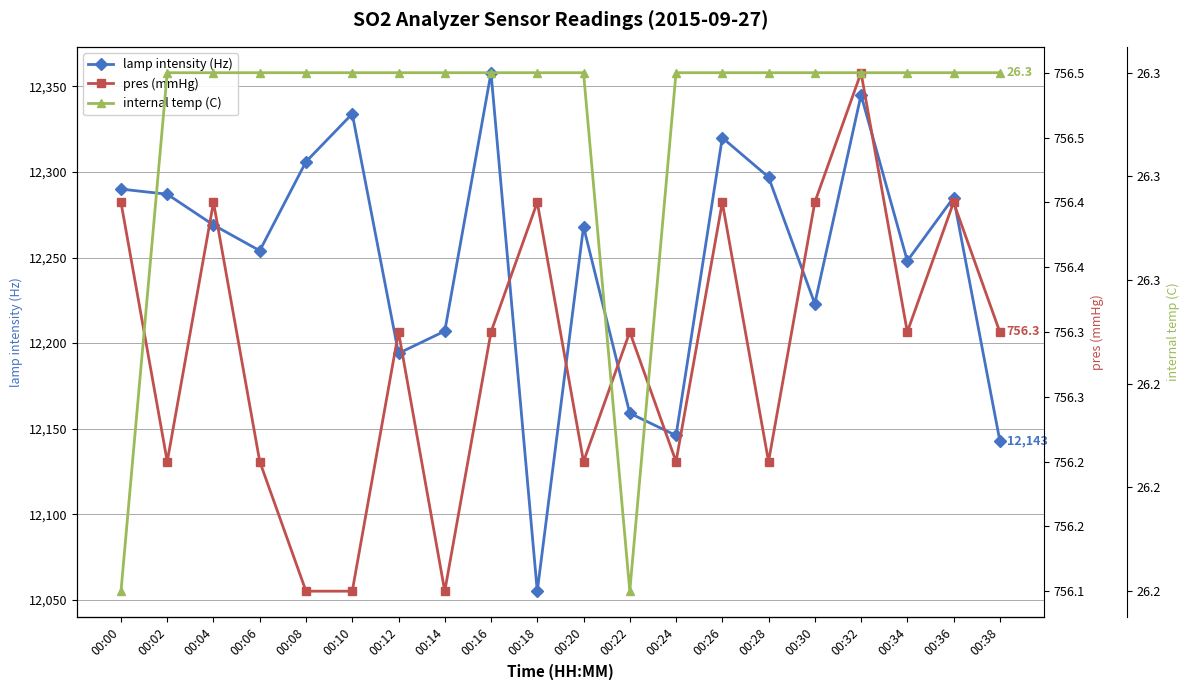

Where is the first local minimum for pres (mmHg)?

00:02